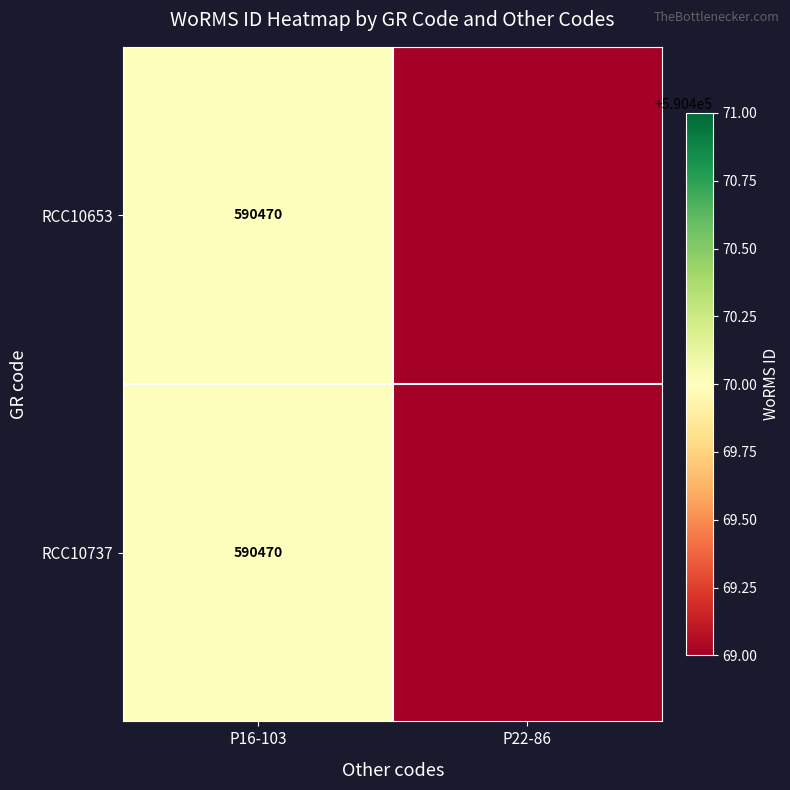

True or false: RCC10737 has a value of 590470 at P16-103.

True